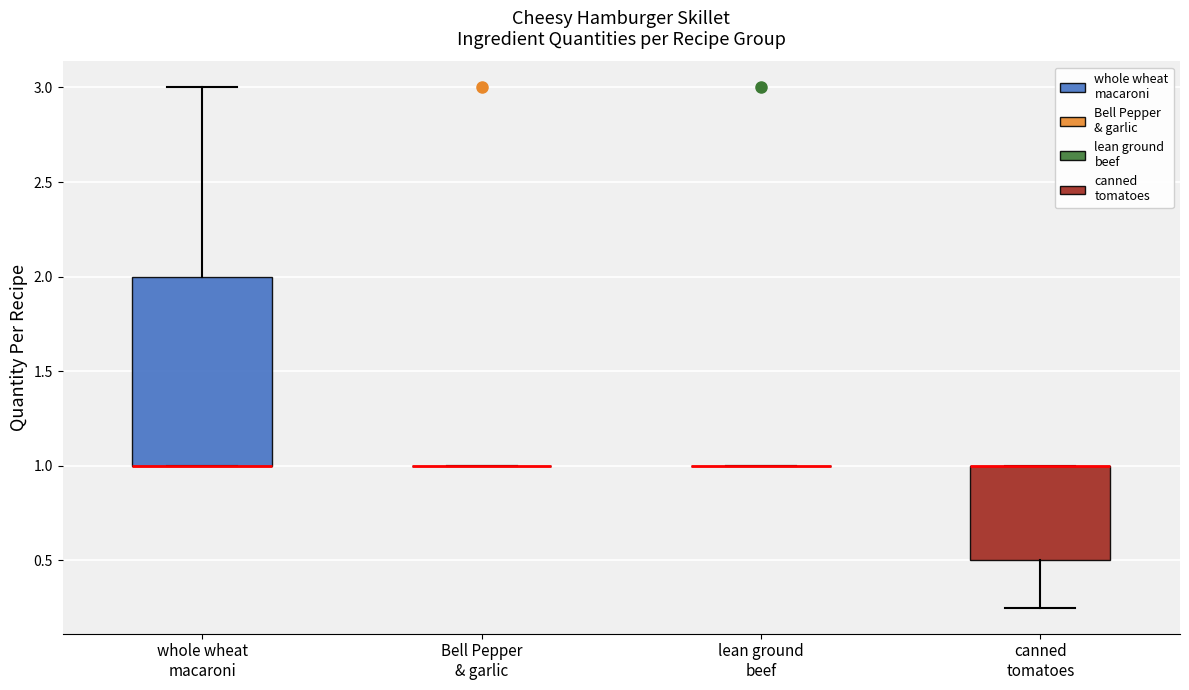

Reading left to right, transcribe this box plot: for each box, give where its median line is, the range the box spans, and where its two whiskers end, as read against the y-axis. The values are not printed on the chart, so give them approximately, as read against the axis.

whole wheat macaroni: median 1.00 (drawn on the box's lower edge), box 1.00 to 2.00, whiskers 1.00 to 3.00
Bell Pepper & garlic: box collapsed to a line at 1.00, whiskers 1.00 to 1.00
lean ground beef: box collapsed to a line at 1.00, whiskers 1.00 to 1.00
canned tomatoes: median 1.00 (drawn on the box's upper edge), box 0.50 to 1.00, whiskers 0.25 to 1.00